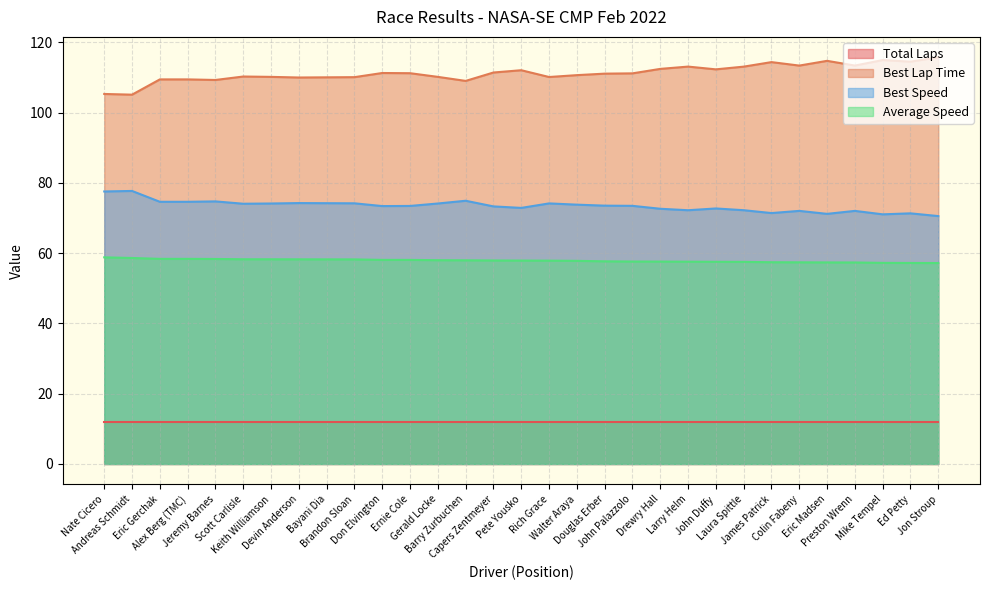

True or false: Best Speed and Average Speed cross at least once.

False